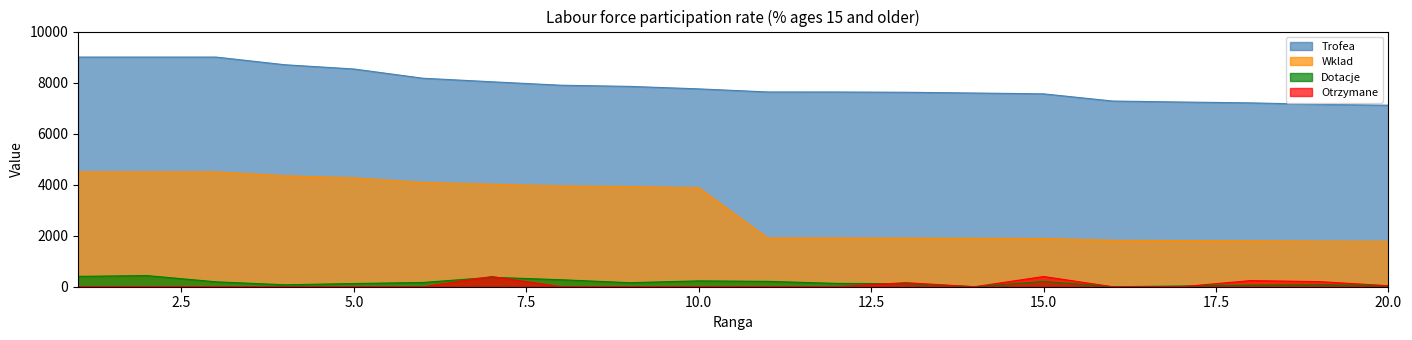

At which category does the chart reach its minimum across all series?

14